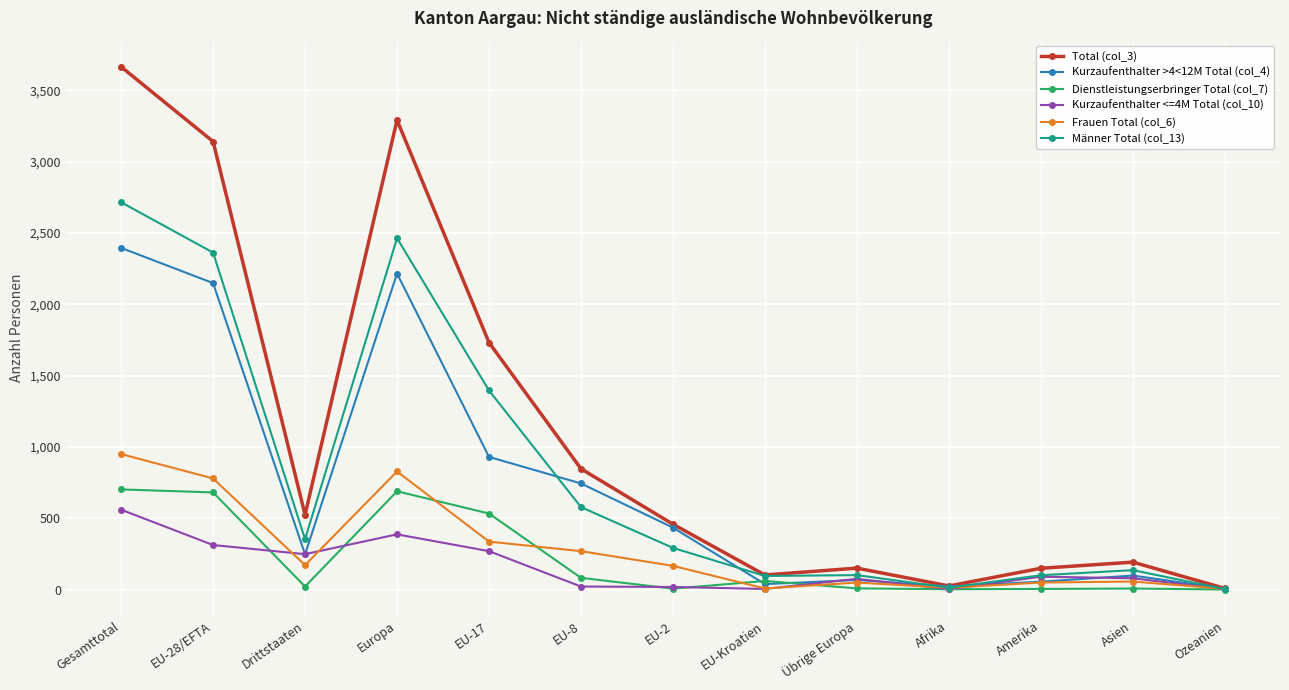

Is it true that Total (col_3) equals 149 at Amerika?

True